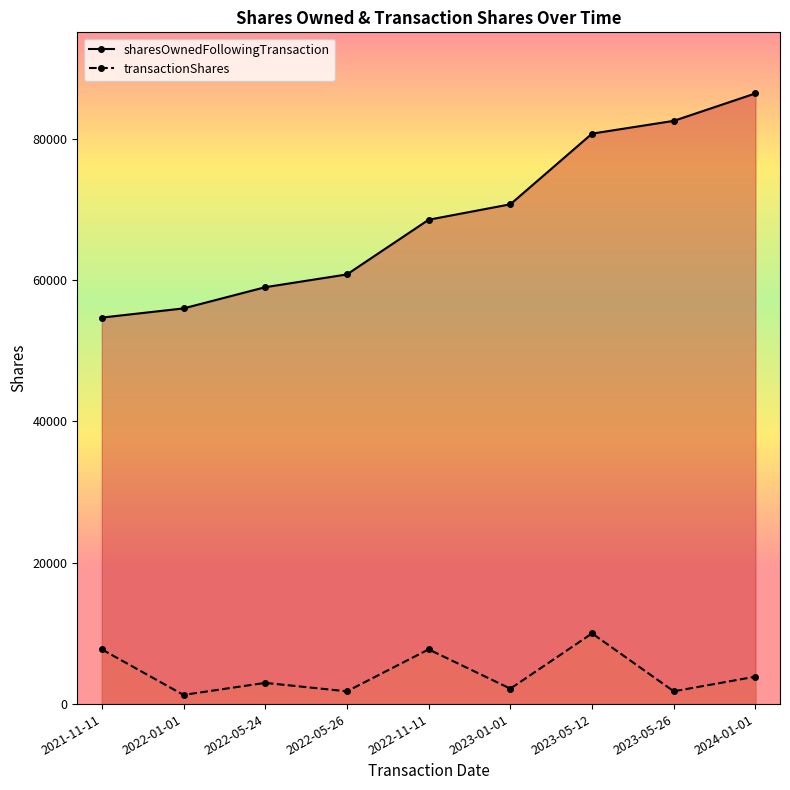

Which has a higher value, 2022-01-01 or 2022-11-11?

2022-11-11